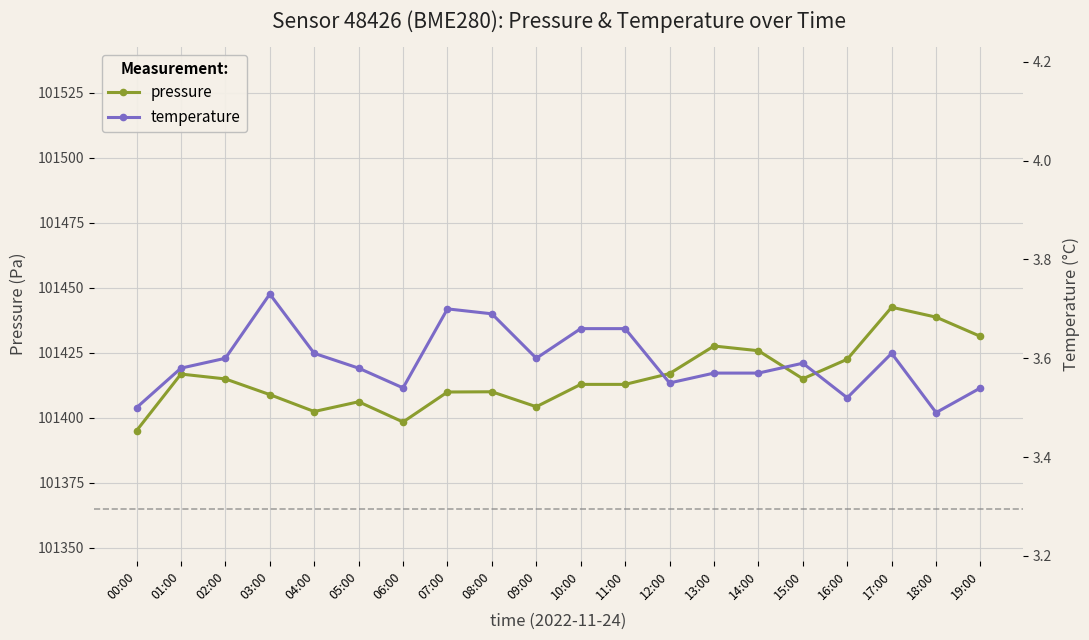

How many lines are shown in the chart?

2